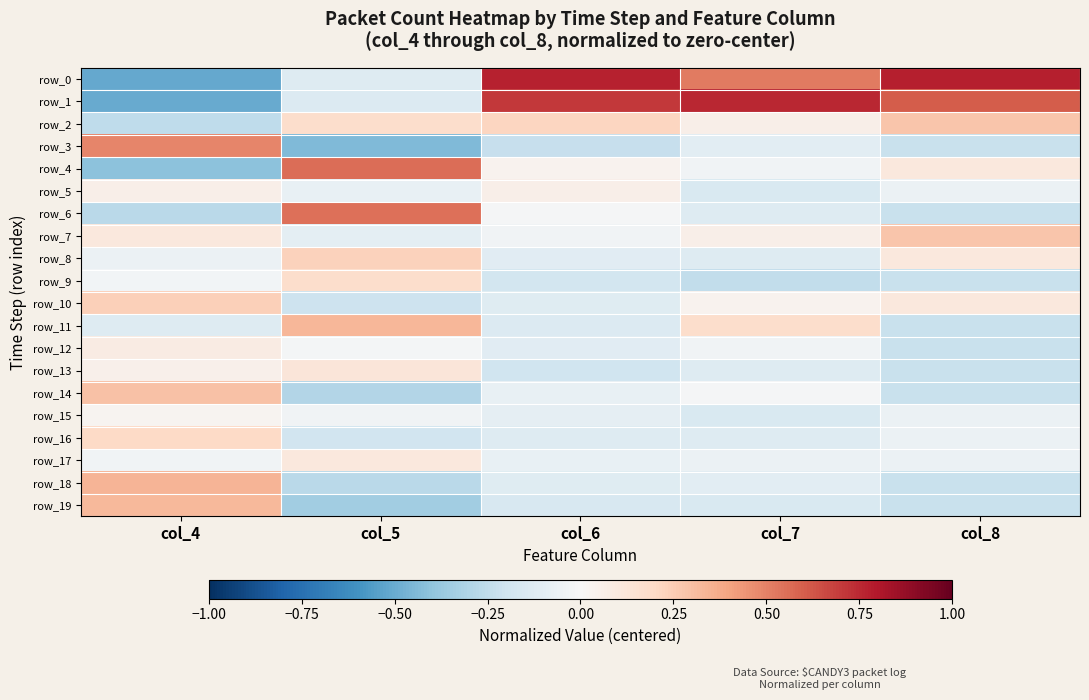

How many row_2 values are between 0 and 1?

4